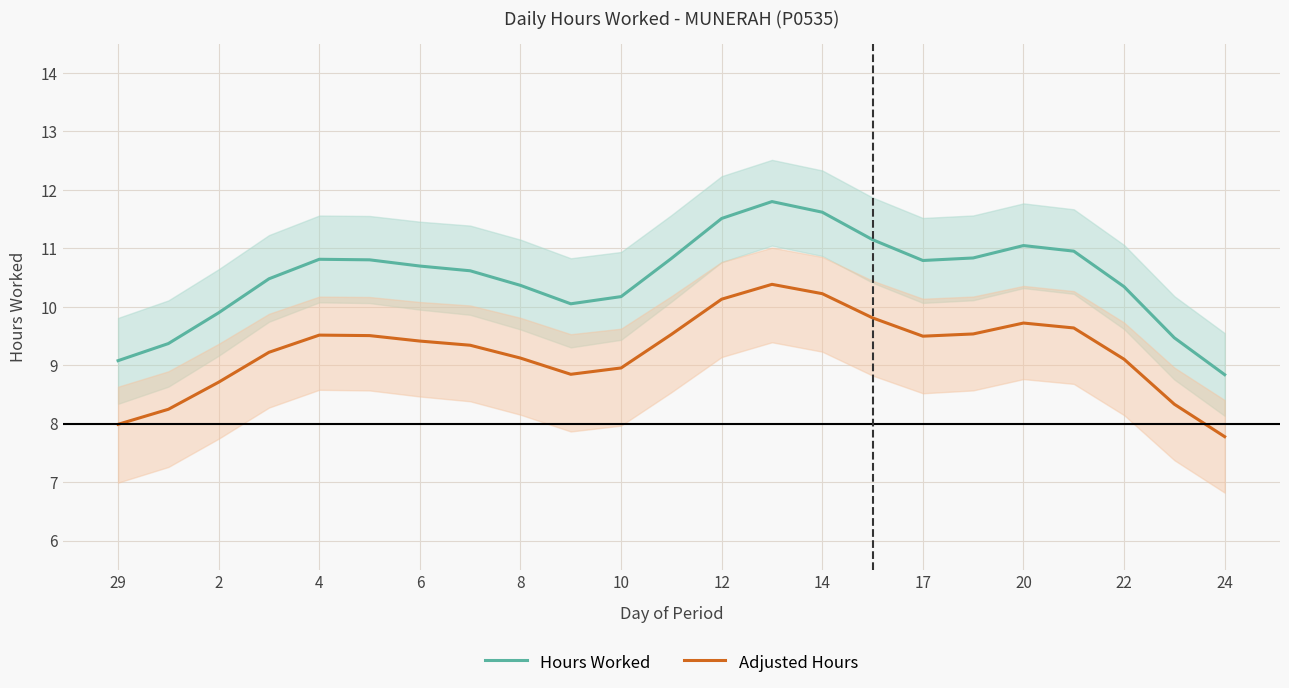

How many lines are shown in the chart?

2